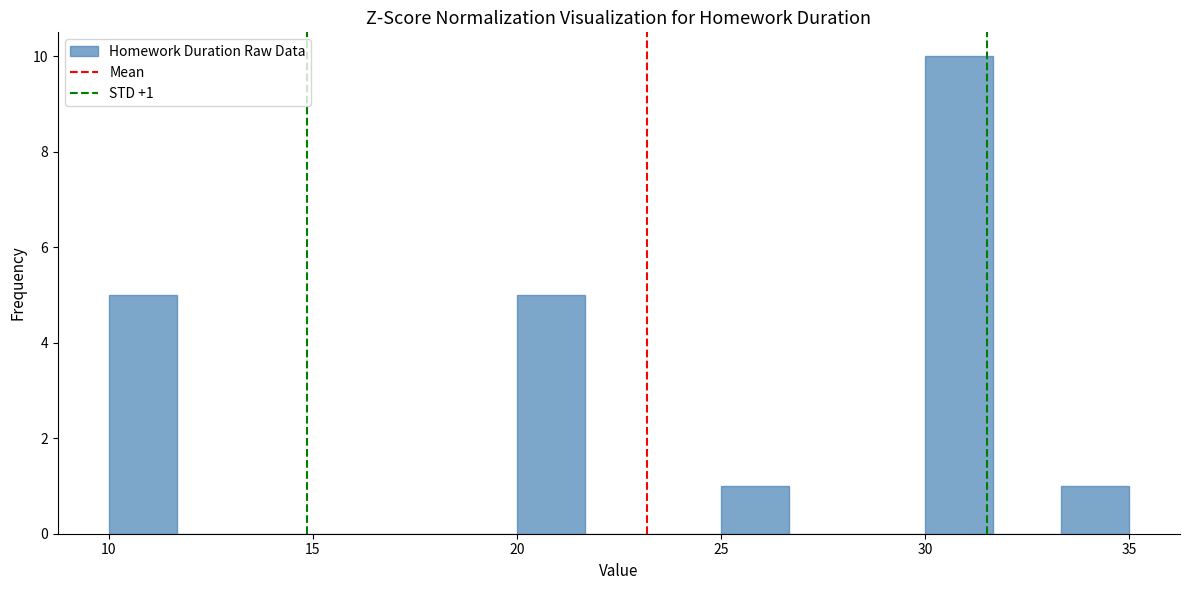

Around what value on the x-axis is the tallest bar? Give the approximate position of its centre, as read against the axis.

31.0